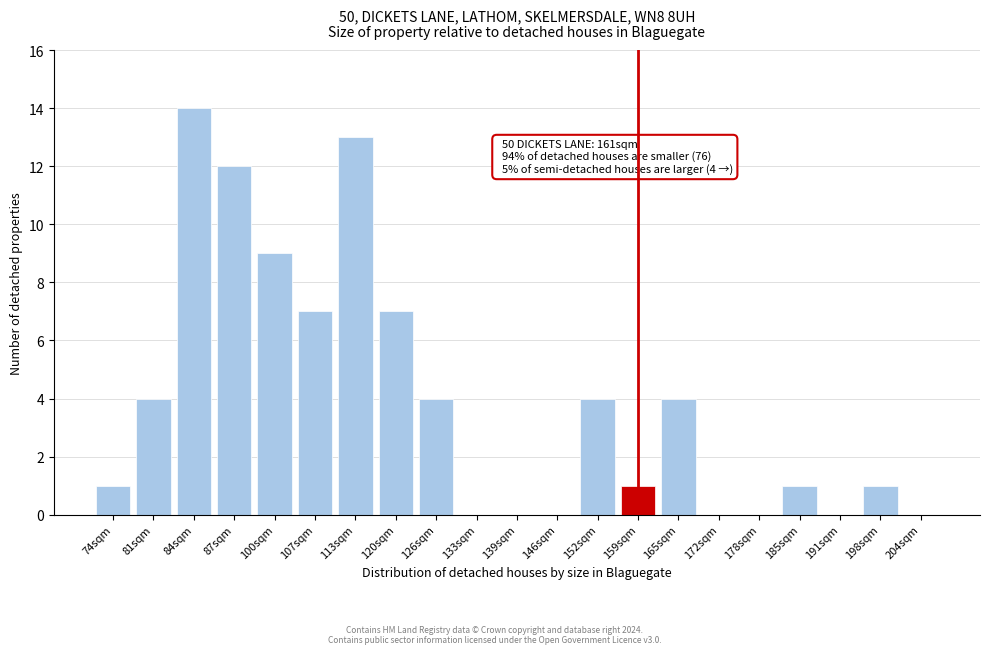

Reading left to right, what are all the values shown in this chart?

74sqm=1	81sqm=4	84sqm=14	87sqm=12	100sqm=9	107sqm=7	113sqm=13	120sqm=7	126sqm=4	133sqm=0	139sqm=0	146sqm=0	152sqm=4	159sqm=1	165sqm=4	172sqm=0	178sqm=0	185sqm=1	191sqm=0	198sqm=1	204sqm=0